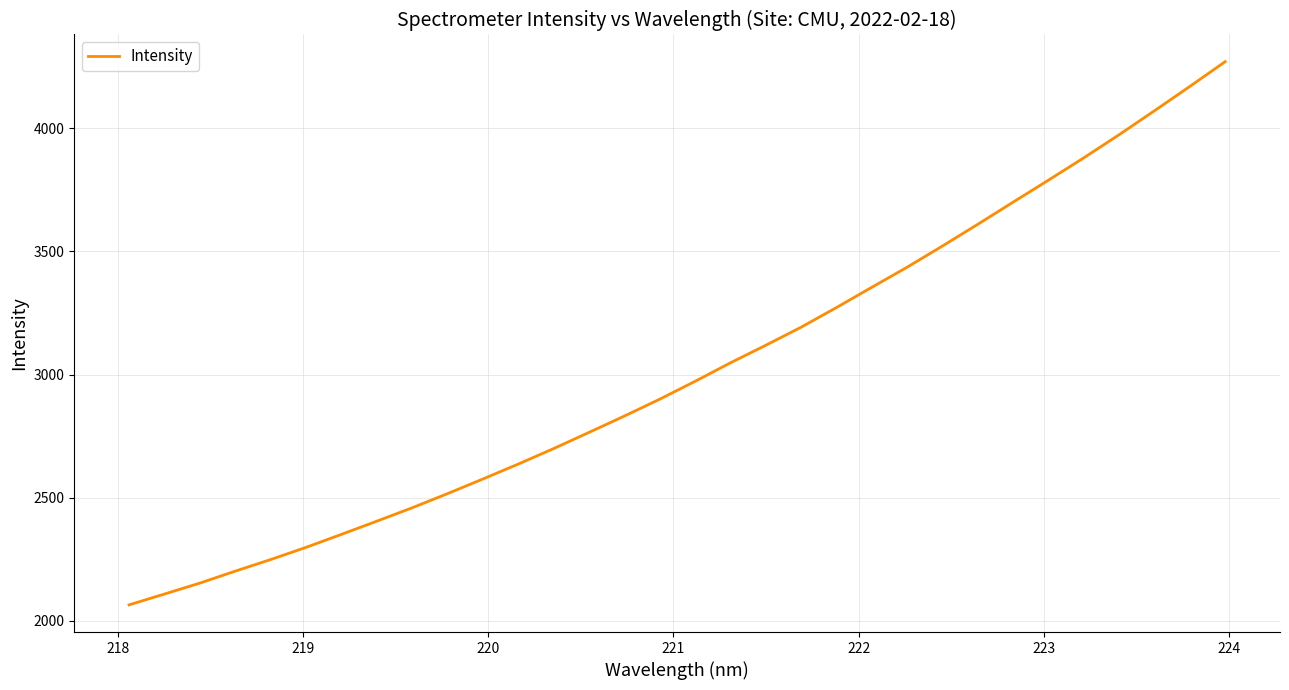

True or false: there are more than 1 points higher than both neighbors.

False